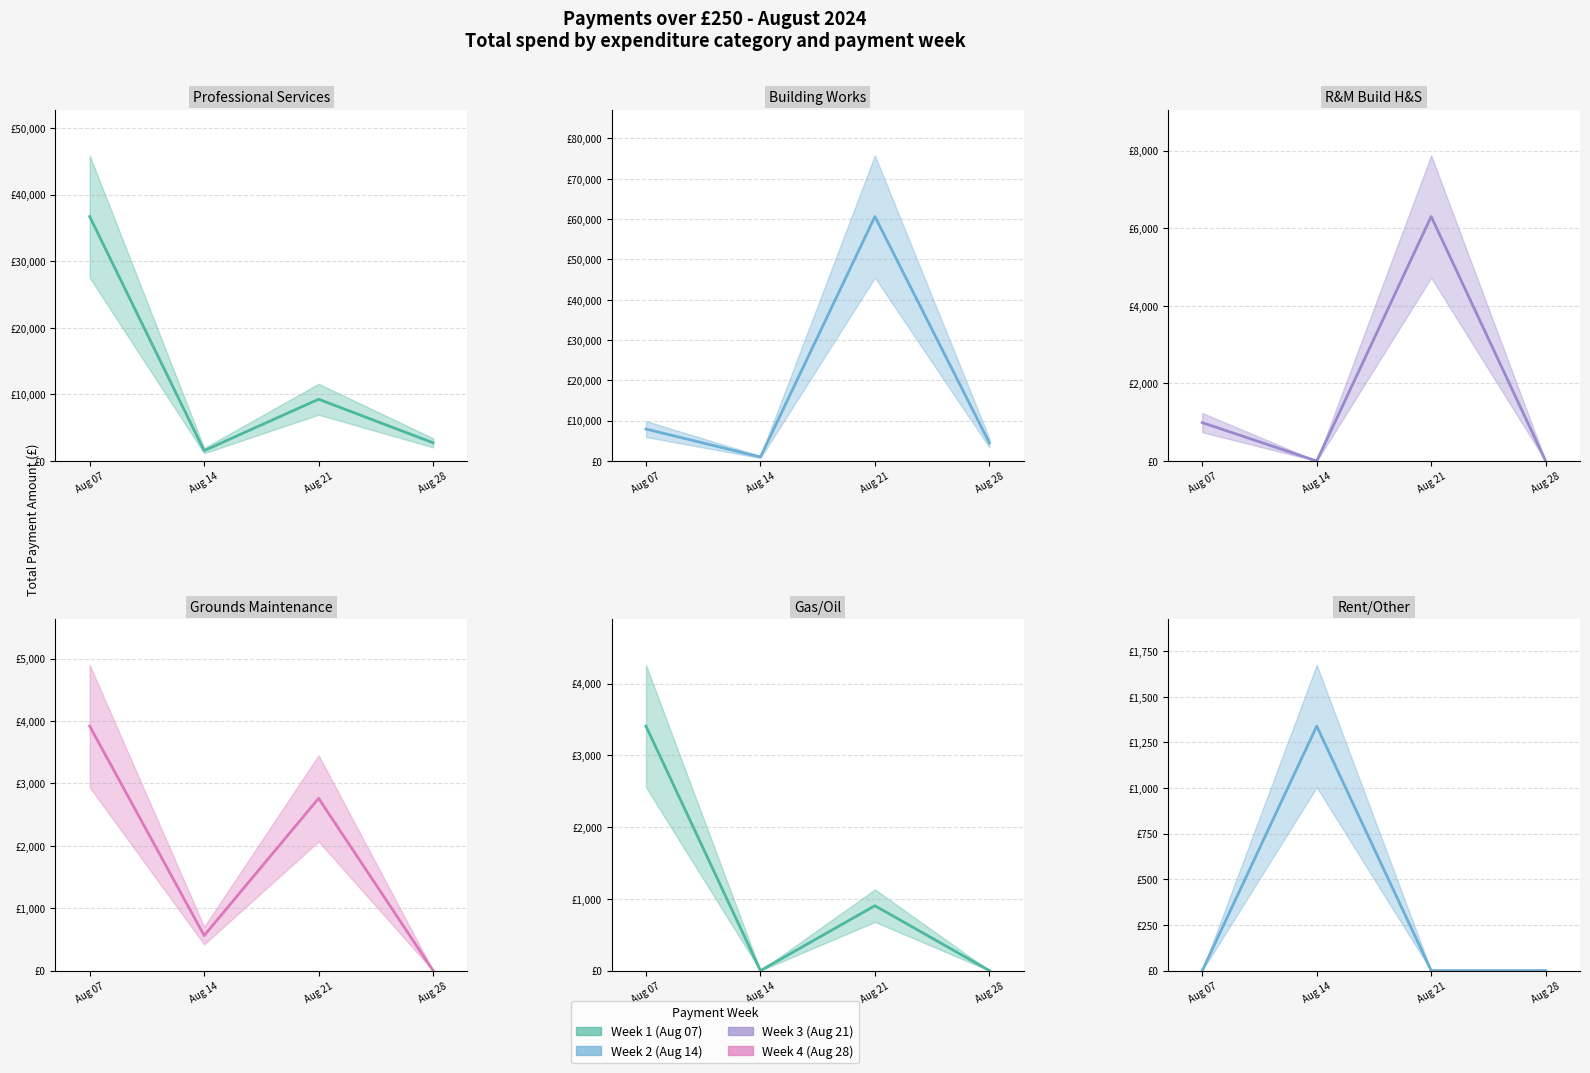

How many data points in Professional Services are above 9274?

2